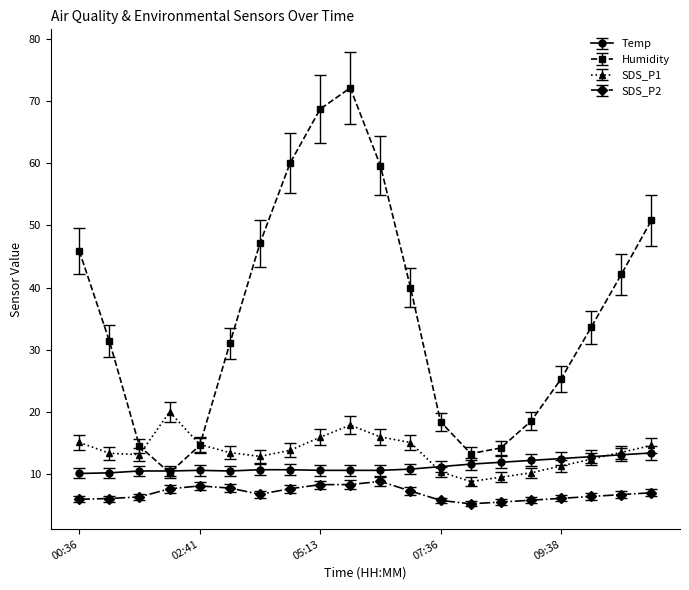

True or false: SDS_P1 has more than 2 interior local peaks.

False